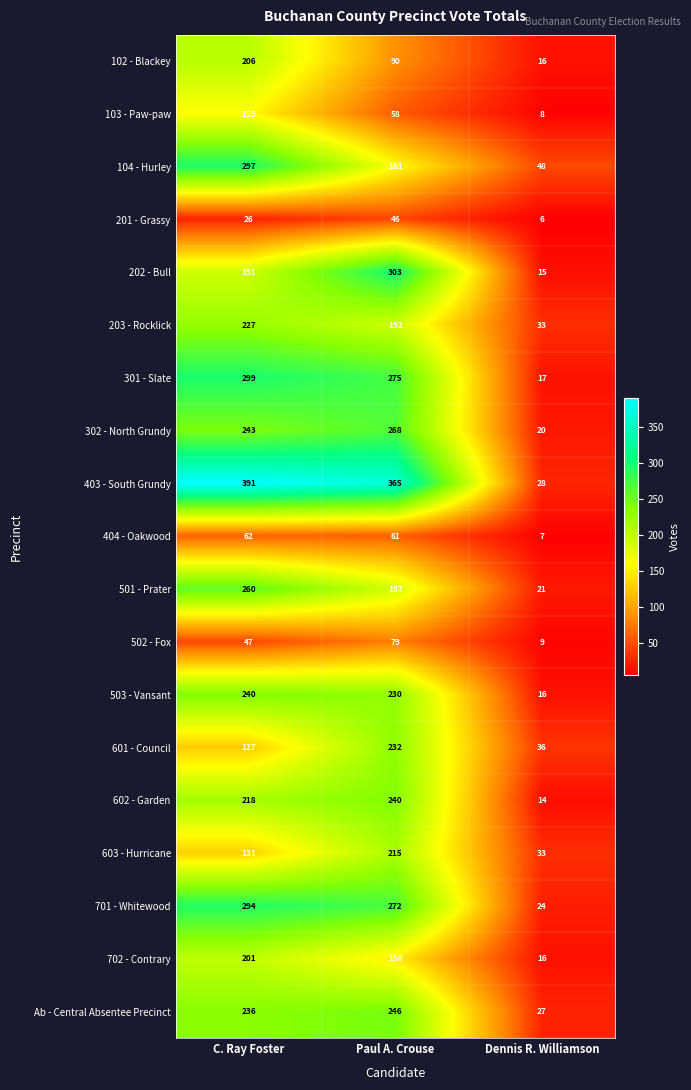

Which series has the largest total across all categories?

403 - South Grundy